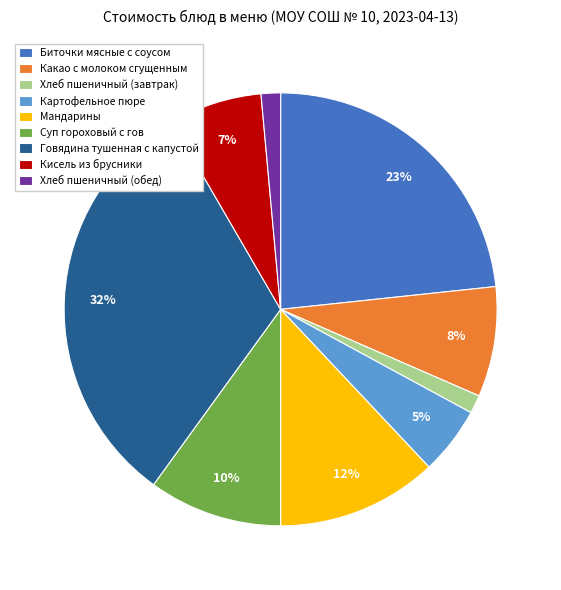

To the nearest percent, what is the average slice percentage?

11%